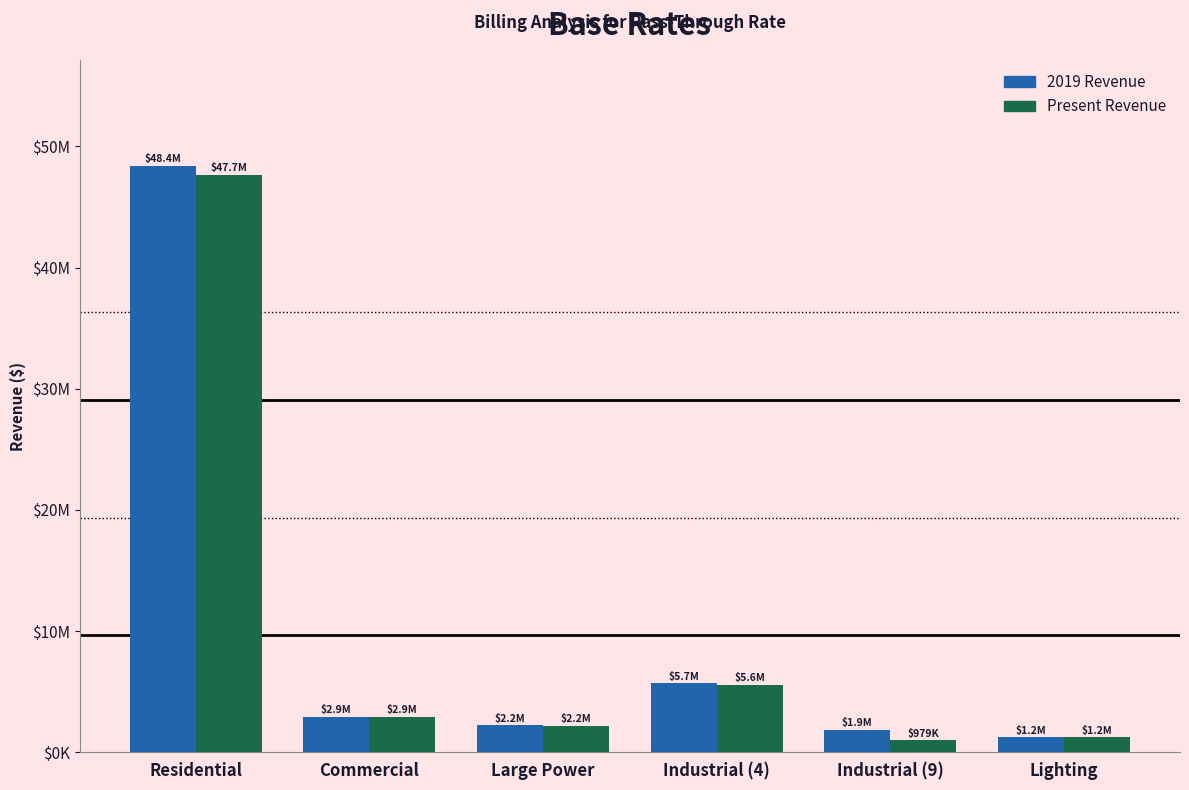

Reading left to right, extract all data points from this chart.

2019 Revenue: Residential=48417213.2	Commercial=2935564.5	Large Power=2218903.0	Industrial (4)=5684083.3	Industrial (9)=1861086.6	Lighting=1229152.1
Present Revenue: Residential=47664097.5	Commercial=2892154.7	Large Power=2181712.8	Industrial (4)=5570139.6	Industrial (9)=979058.2	Lighting=1229152.1